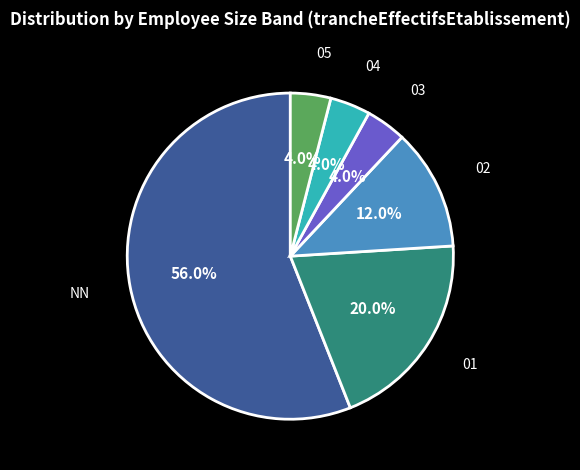

To the nearest percent, what is the combined percentage of 02 and 04?

16%